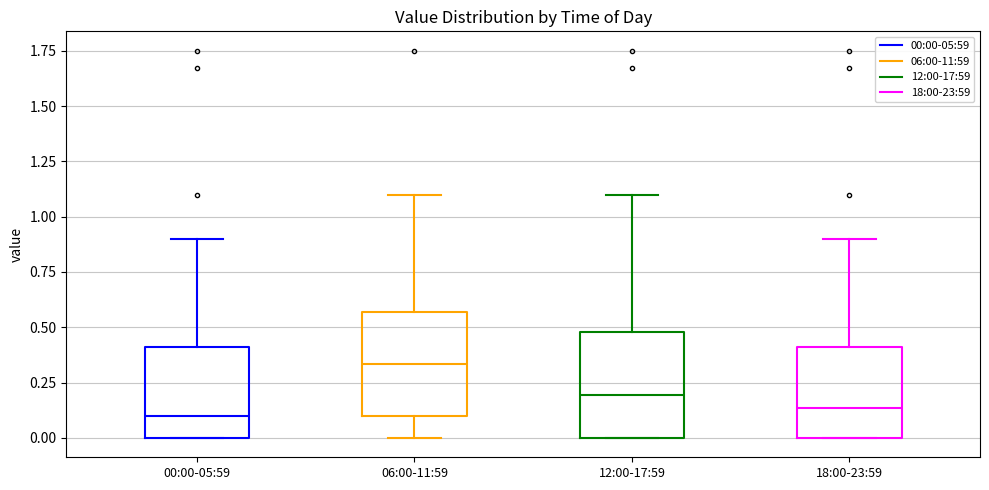

Reading left to right, read every box against the y-axis: the position of its median line, the range the box covers, and the ends of its whiskers. The values are not printed on the chart, so give them approximately, as read against the axis.

00:00-05:59: median 0.10, box 0.00 to 0.40, whiskers 0.00 to 0.90
06:00-11:59: median 0.35, box 0.10 to 0.55, whiskers 0.00 to 1.10
12:00-17:59: median 0.20, box 0.00 to 0.50, whiskers 0.00 to 1.10
18:00-23:59: median 0.15, box 0.00 to 0.40, whiskers 0.00 to 0.90